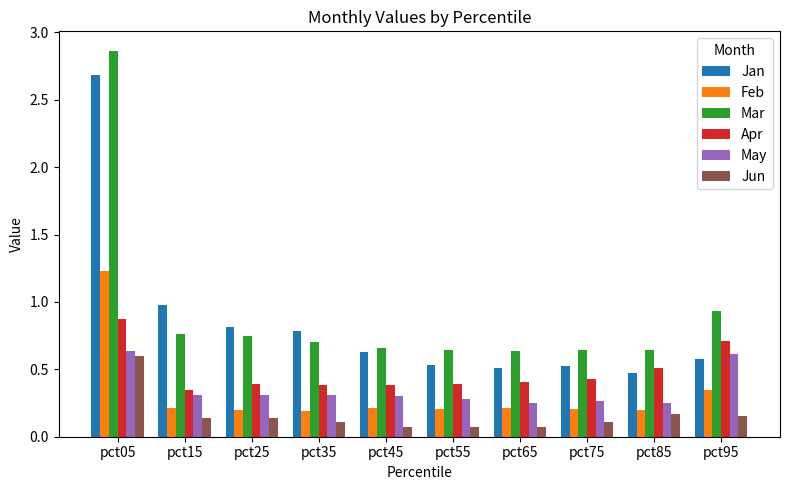

What is the spread (max minus min) of values at pct05?

2.3